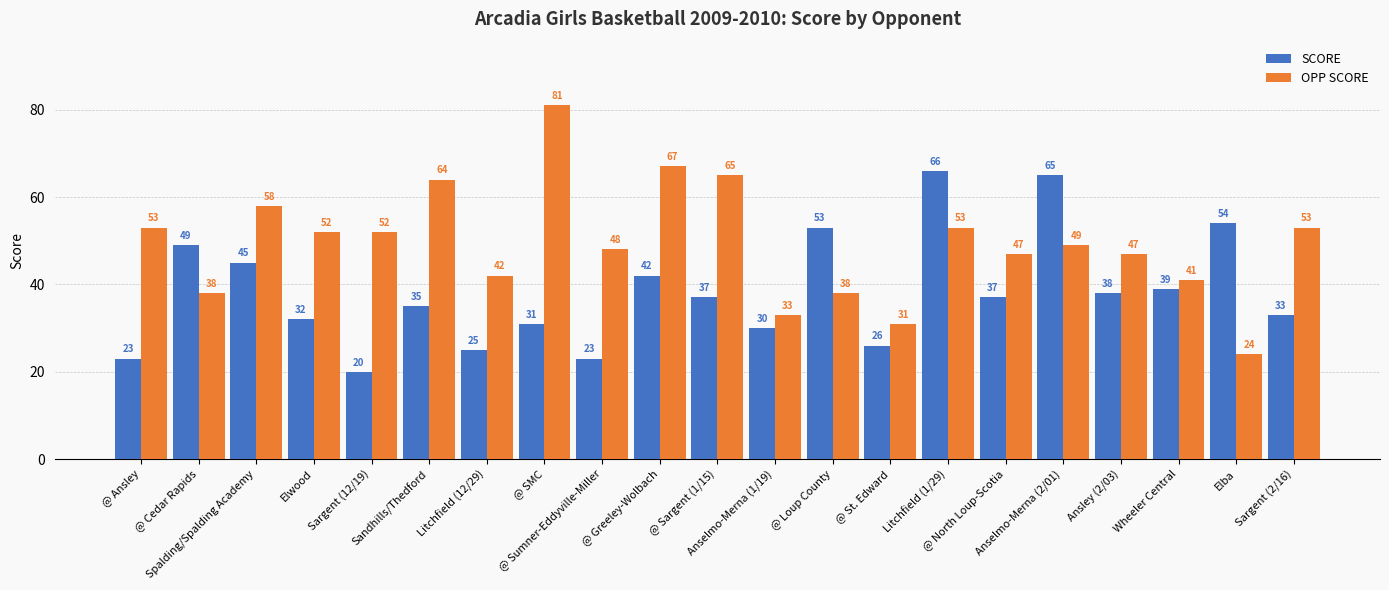

Reading left to right, list all the values displayed in this chart.

SCORE: @ Ansley=23	@ Cedar Rapids=49	Spalding/Spalding Academy=45	Elwood=32	Sargent (12/19)=20	Sandhills/Thedford=35	Litchfield (12/29)=25	@ SMC=31	@ Sumner-Eddyville-Miller=23	@ Greeley-Wolbach=42	@ Sargent (1/15)=37	Anselmo-Merna (1/19)=30	@ Loup County=53	@ St. Edward=26	Litchfield (1/29)=66	@ North Loup-Scotia=37	Anselmo-Merna (2/01)=65	Ansley (2/03)=38	Wheeler Central=39	Elba=54	Sargent (2/16)=33
OPP SCORE: @ Ansley=53	@ Cedar Rapids=38	Spalding/Spalding Academy=58	Elwood=52	Sargent (12/19)=52	Sandhills/Thedford=64	Litchfield (12/29)=42	@ SMC=81	@ Sumner-Eddyville-Miller=48	@ Greeley-Wolbach=67	@ Sargent (1/15)=65	Anselmo-Merna (1/19)=33	@ Loup County=38	@ St. Edward=31	Litchfield (1/29)=53	@ North Loup-Scotia=47	Anselmo-Merna (2/01)=49	Ansley (2/03)=47	Wheeler Central=41	Elba=24	Sargent (2/16)=53